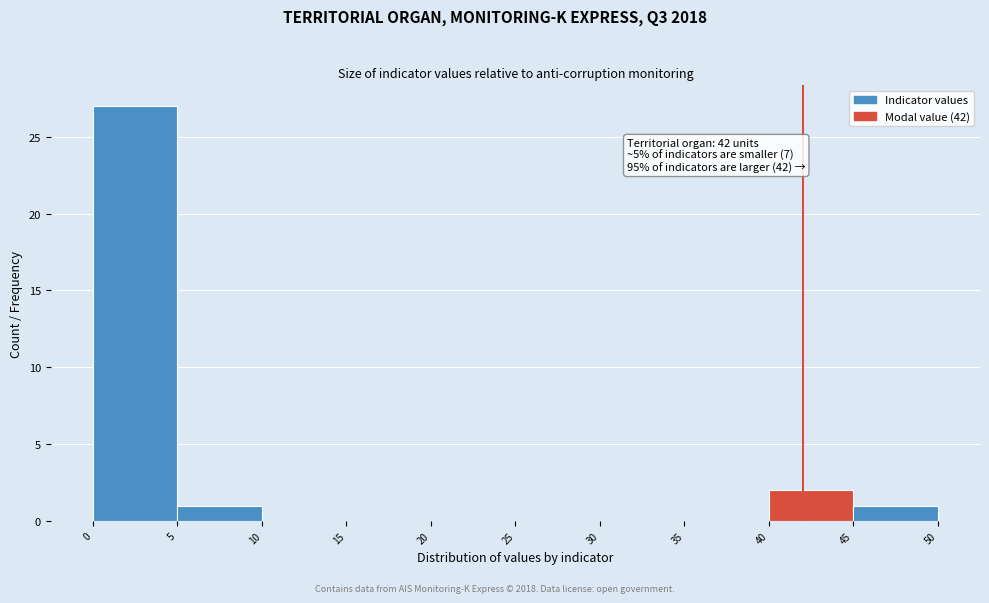

Over which range of the x-axis is the bar tallest?

0 to 5